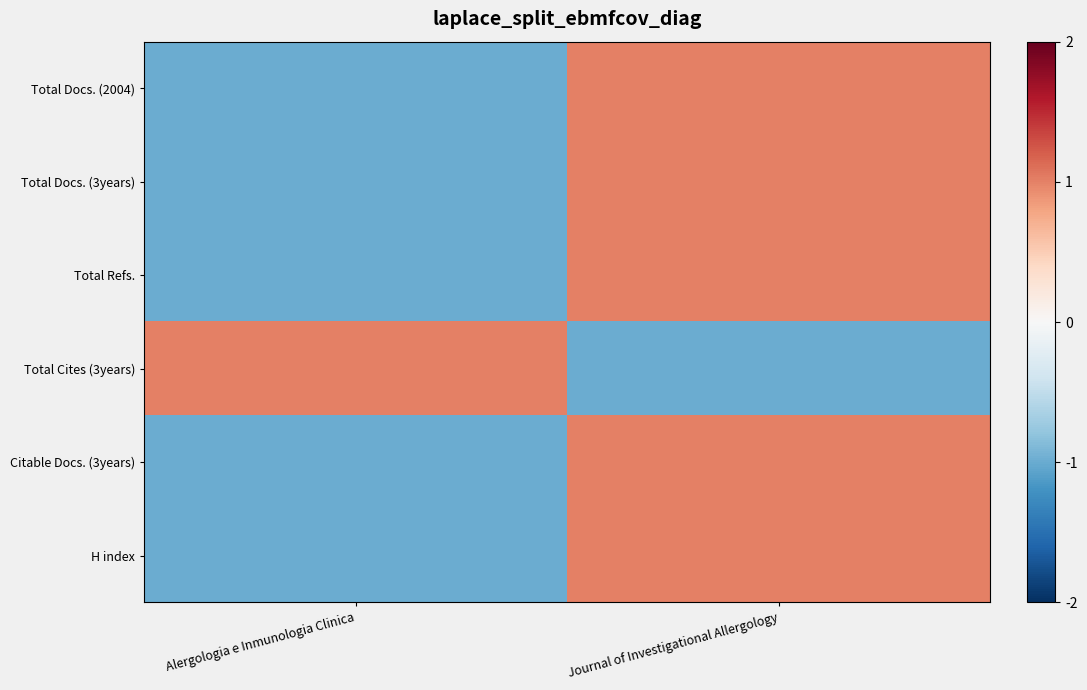

Reading left to right, what are all the values shown in this chart?

Total Docs. (2004): Alergologia e Inmunologia Clinica=-1	Journal of Investigational Allergology=1
Total Docs. (3years): Alergologia e Inmunologia Clinica=-1	Journal of Investigational Allergology=1
Total Refs.: Alergologia e Inmunologia Clinica=-1	Journal of Investigational Allergology=1
Total Cites (3years): Alergologia e Inmunologia Clinica=1	Journal of Investigational Allergology=-1
Citable Docs. (3years): Alergologia e Inmunologia Clinica=-1	Journal of Investigational Allergology=1
H index: Alergologia e Inmunologia Clinica=-1	Journal of Investigational Allergology=1